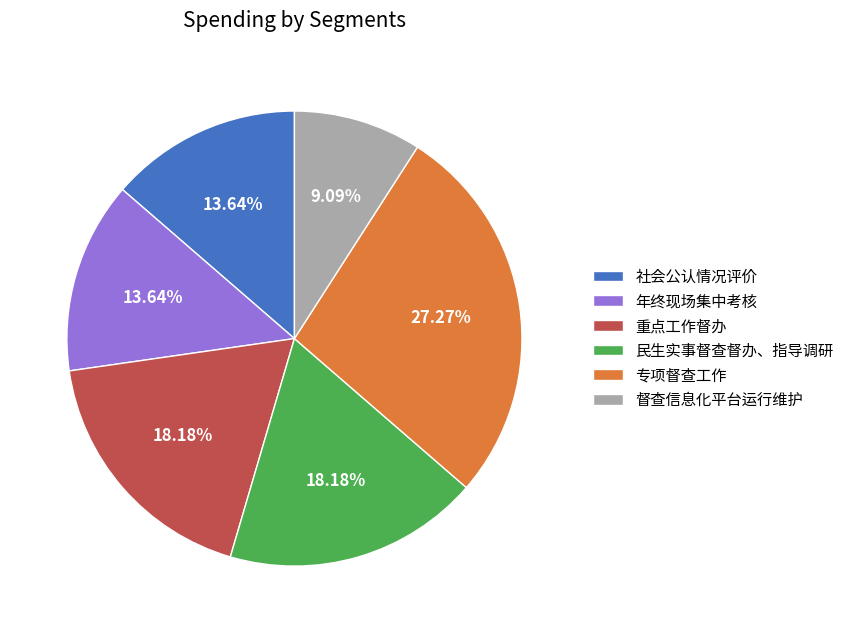

How many segments does this pie chart have?

6